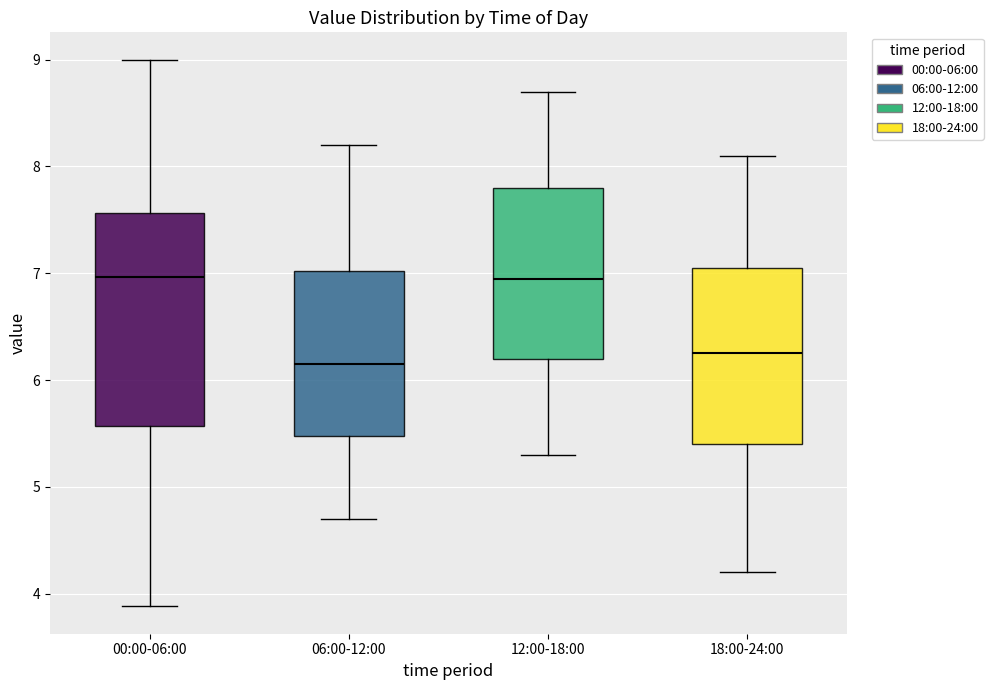

Reading left to right, transcribe this box plot: for each box, give where its median line is, the range the box spans, and where its two whiskers end, as read against the y-axis. The values are not printed on the chart, so give them approximately, as read against the axis.

00:00-06:00: median 7.0, box 5.6 to 7.6, whiskers 3.9 to 9.0
06:00-12:00: median 6.2, box 5.5 to 7.0, whiskers 4.7 to 8.2
12:00-18:00: median 7.0, box 6.2 to 7.8, whiskers 5.3 to 8.7
18:00-24:00: median 6.3, box 5.4 to 7.1, whiskers 4.2 to 8.1